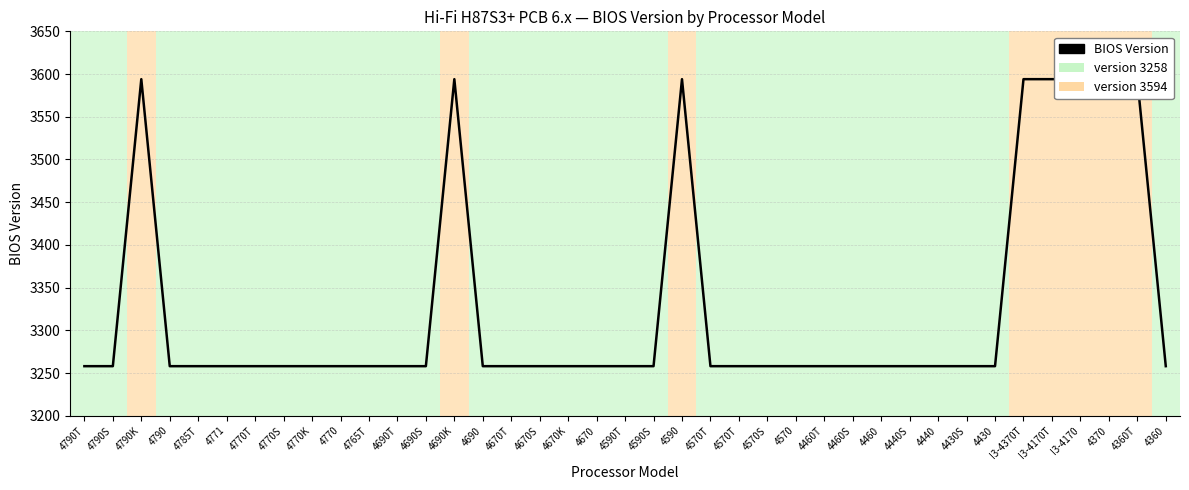

Is it true that the value at 4590 is 3594?

True